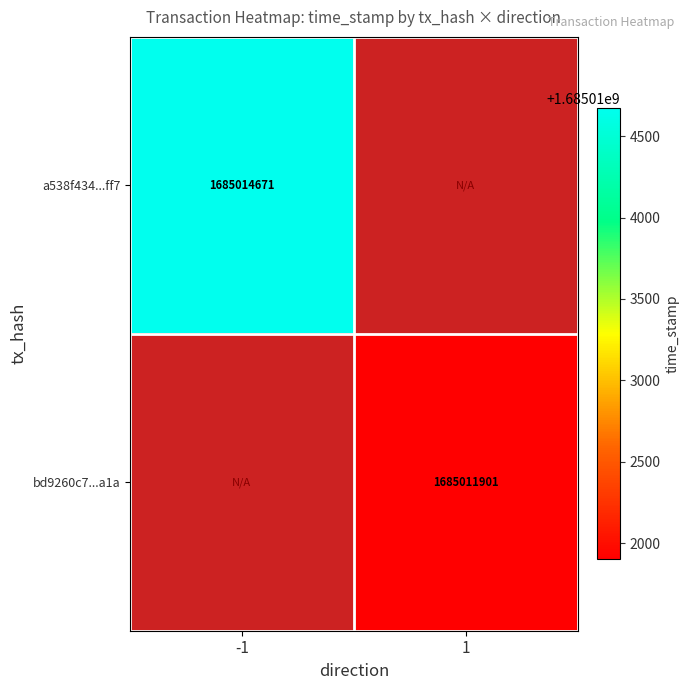

True or false: a538f434...ff7 has a value of 1685014671 at -1.

True